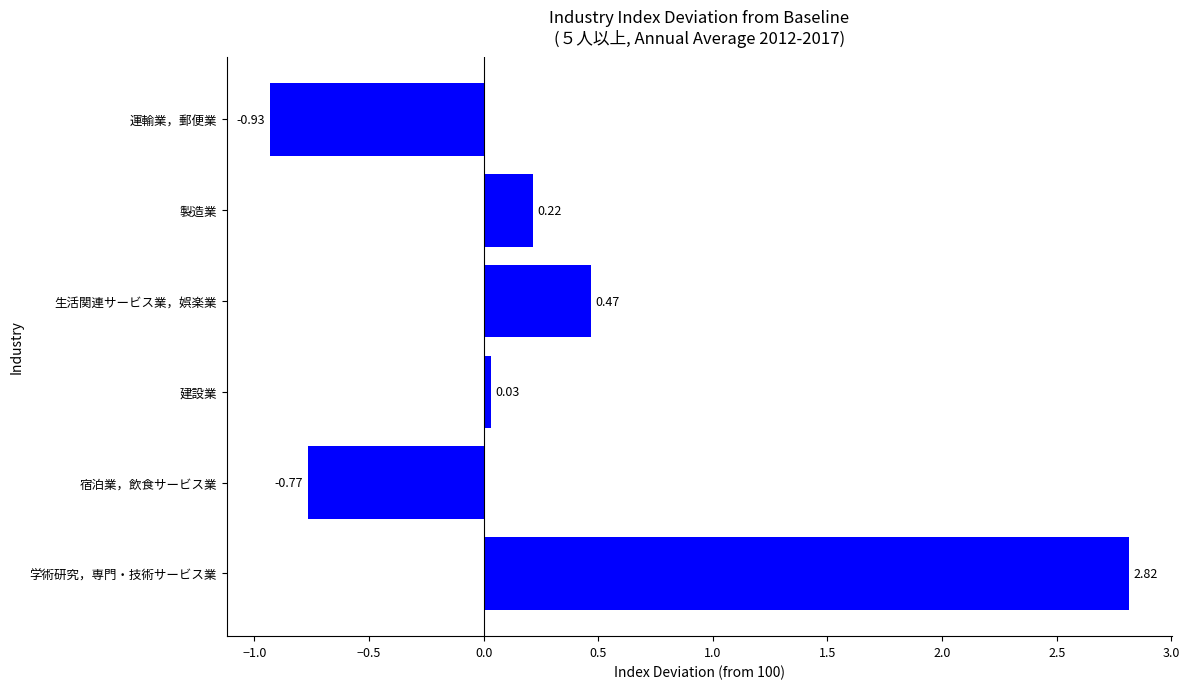

What is the change in value from 建設業 to 生活関連サービス業，娯楽業?

+0.4